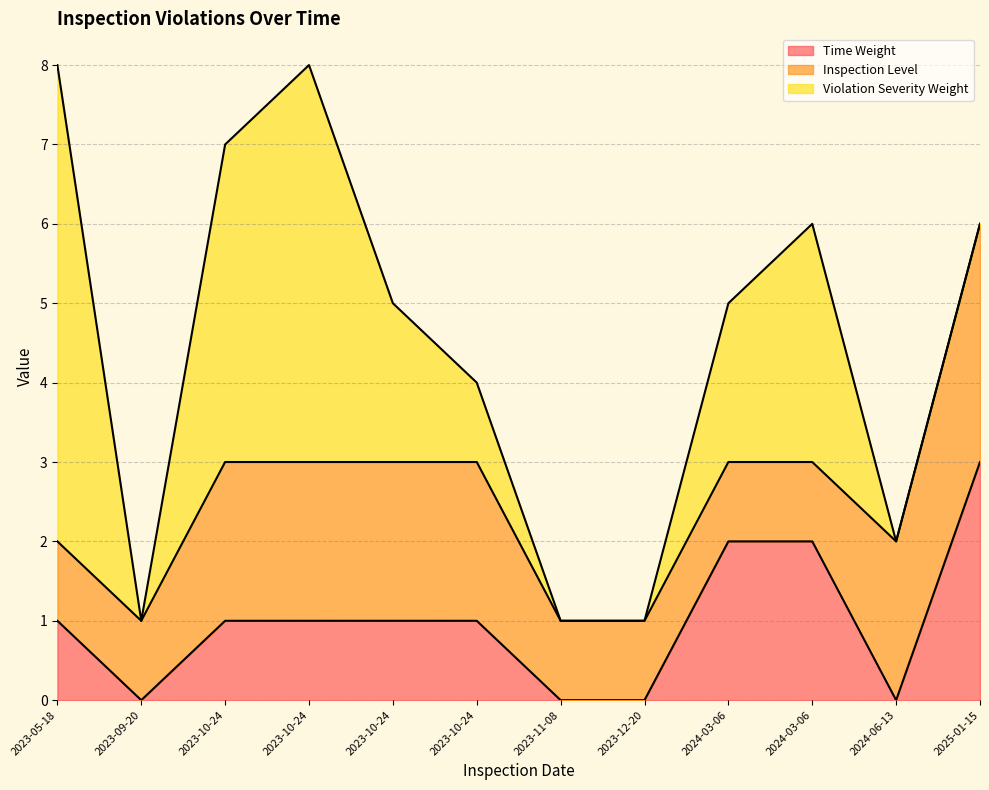

Reading right to left, list all the values displayed in this chart.

Time Weight: 2025-01-15=3	2024-06-13=0	2024-03-06=2	2024-03-06=2	2023-12-20=0	2023-11-08=0	2023-10-24=1	2023-10-24=1	2023-10-24=1	2023-10-24=1	2023-09-20=0	2023-05-18=1
Inspection Level: 2025-01-15=3	2024-06-13=2	2024-03-06=1	2024-03-06=1	2023-12-20=1	2023-11-08=1	2023-10-24=2	2023-10-24=2	2023-10-24=2	2023-10-24=2	2023-09-20=1	2023-05-18=1
Violation Severity Weight: 2025-01-15=0	2024-06-13=0	2024-03-06=3	2024-03-06=2	2023-12-20=0	2023-11-08=0	2023-10-24=1	2023-10-24=2	2023-10-24=5	2023-10-24=4	2023-09-20=0	2023-05-18=6